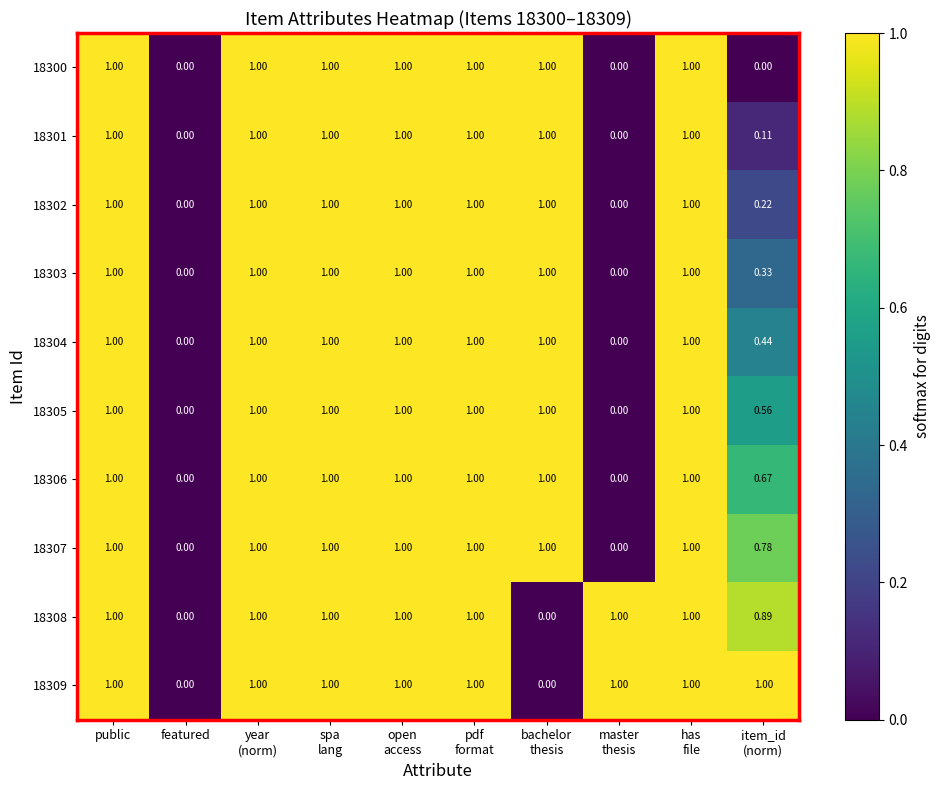

Which category has the highest value across all series?

public